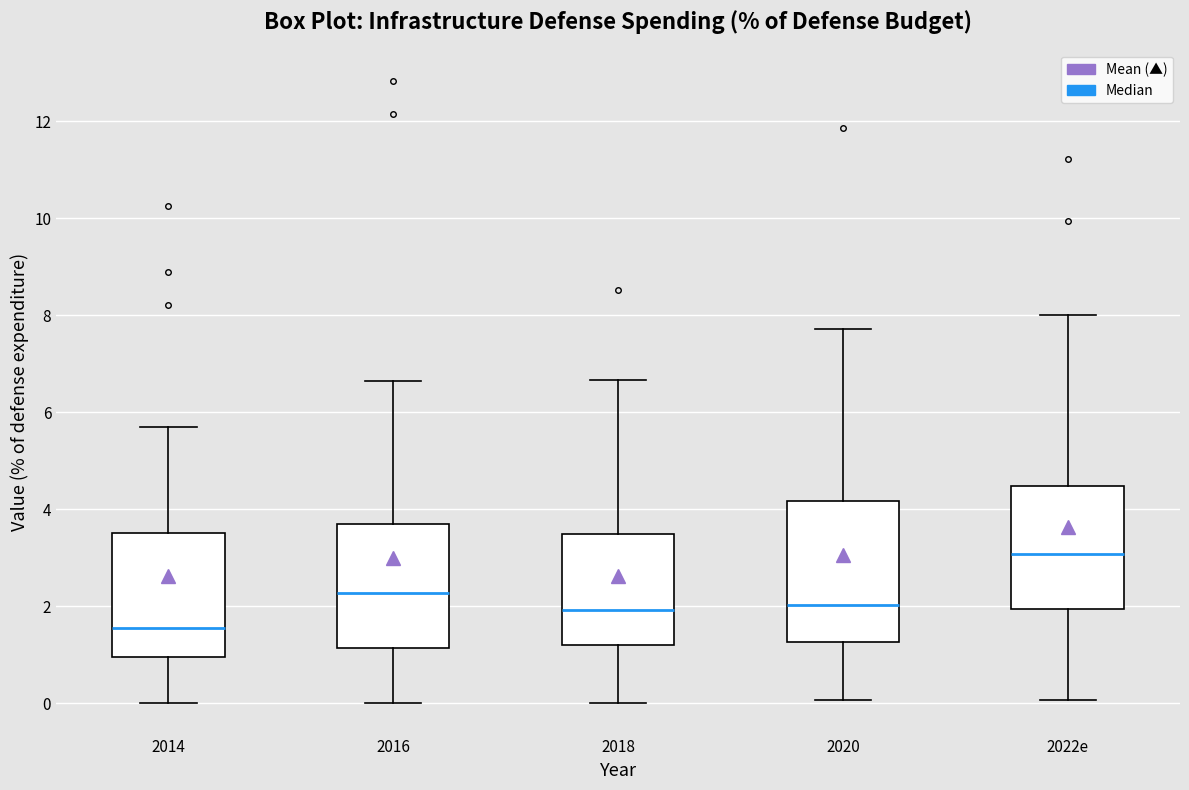

Reading left to right, read every box against the y-axis: the position of its median line, the range the box covers, and the ends of its whiskers. The values are not printed on the chart, so give them approximately, as read against the axis.

2014: median 1.6, box 1.0 to 3.6, whiskers 0.0 to 5.8
2016: median 2.2, box 1.2 to 3.8, whiskers 0.0 to 6.6
2018: median 2.0, box 1.2 to 3.6, whiskers 0.0 to 6.6
2020: median 2.0, box 1.2 to 4.2, whiskers 0.0 to 7.8
2022e: median 3.0, box 2.0 to 4.4, whiskers 0.0 to 8.0